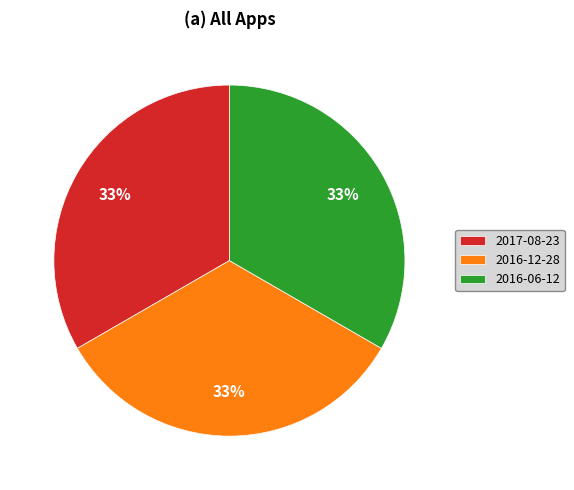

Does 2016-12-28 represent more than half of the total?

No